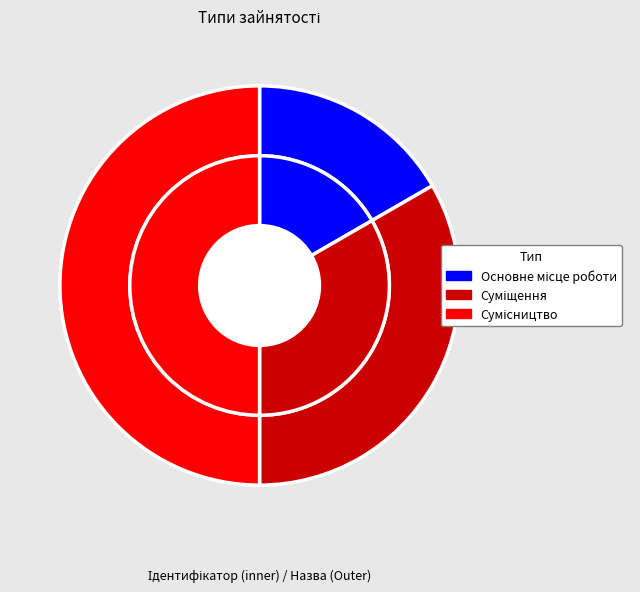

Rank the categories by value from highest to lowest.

Сумісництво, Суміщення, Основне місце роботи